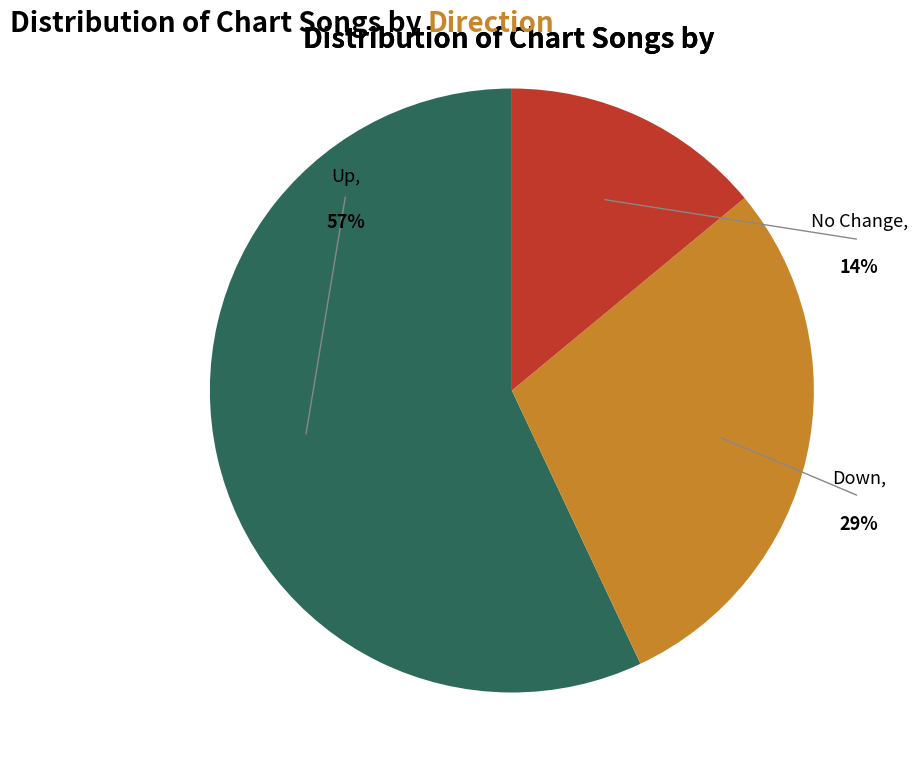

To the nearest percent, what portion does - represent?

14%